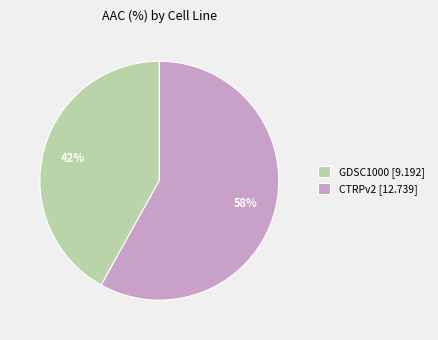

Do GDSC1000 and CTRPv2 together represent more than half of the pie?

Yes